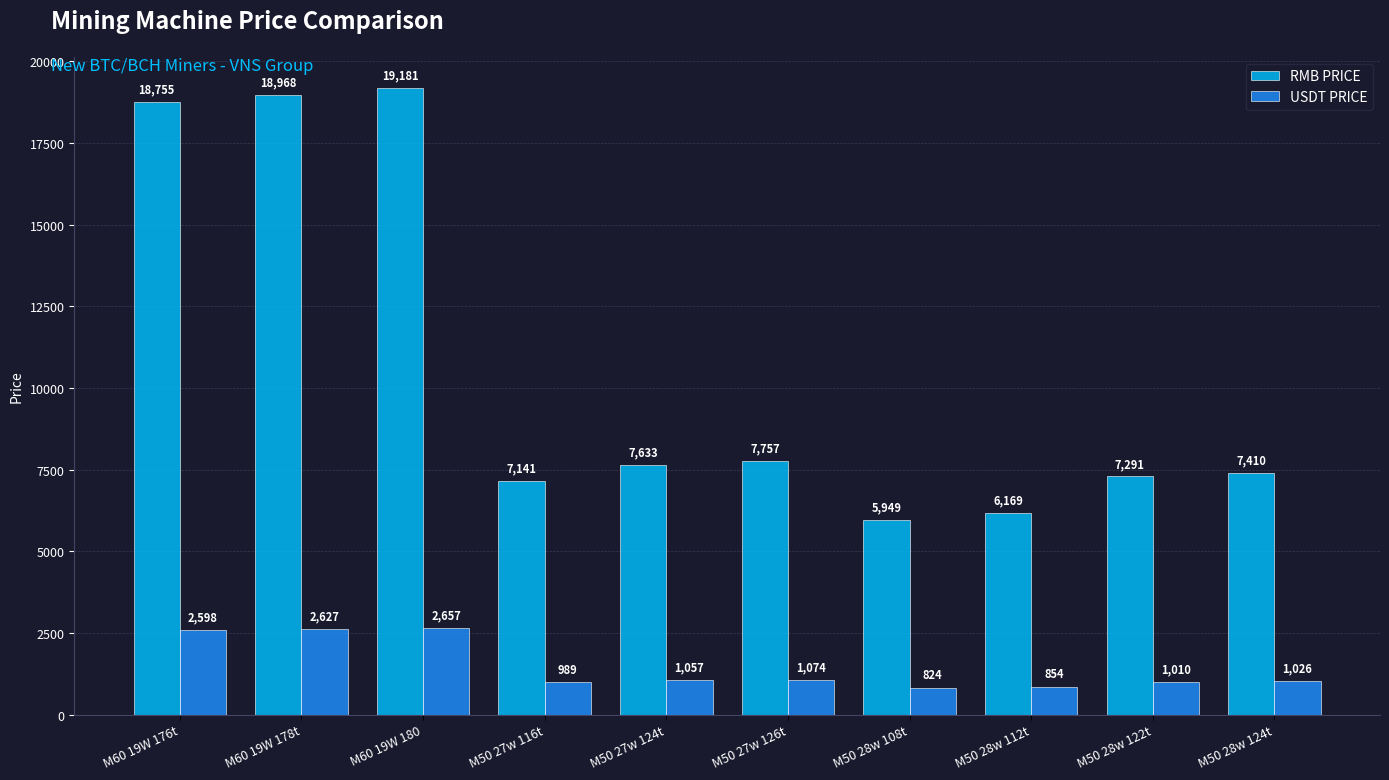

List the series in order of their overall mean, highest first.

RMB PRICE, USDT PRICE